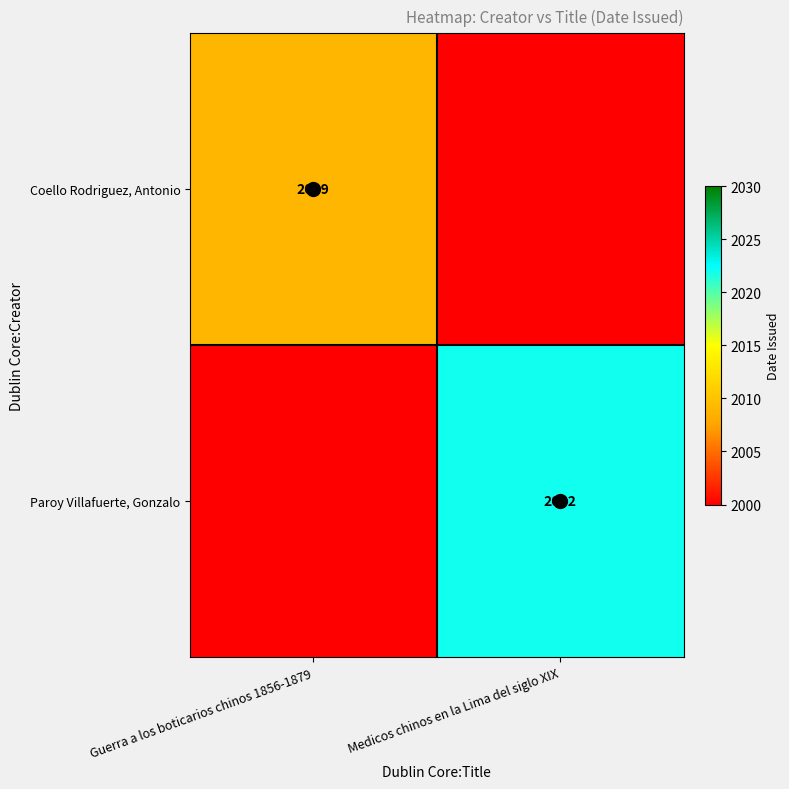

Which has a higher value, Guerra a los boticarios chinos 1856-1879 or Medicos chinos en la Lima del siglo XIX?

Medicos chinos en la Lima del siglo XIX